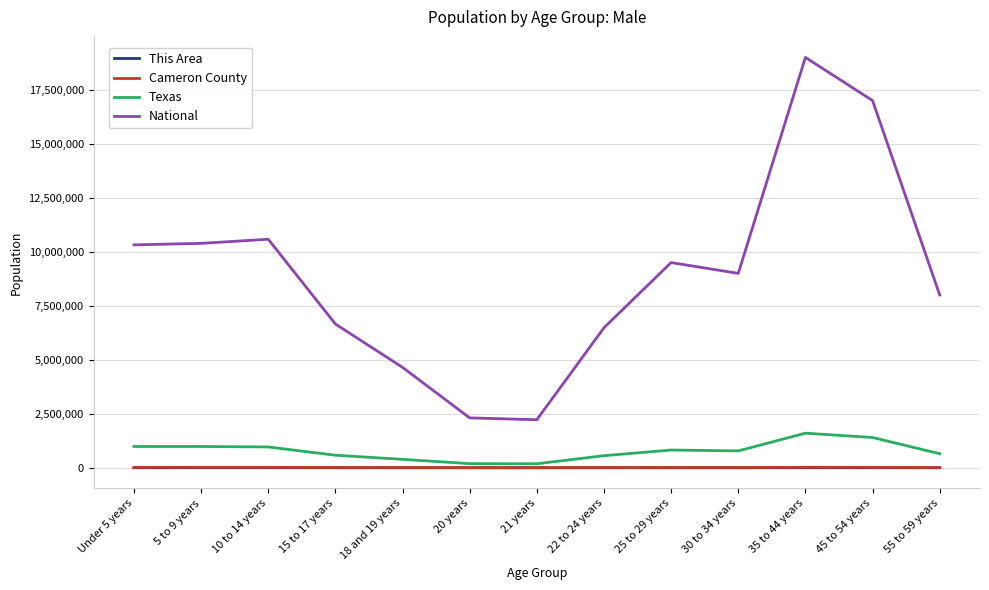

Count the number of categories in the chart.

13